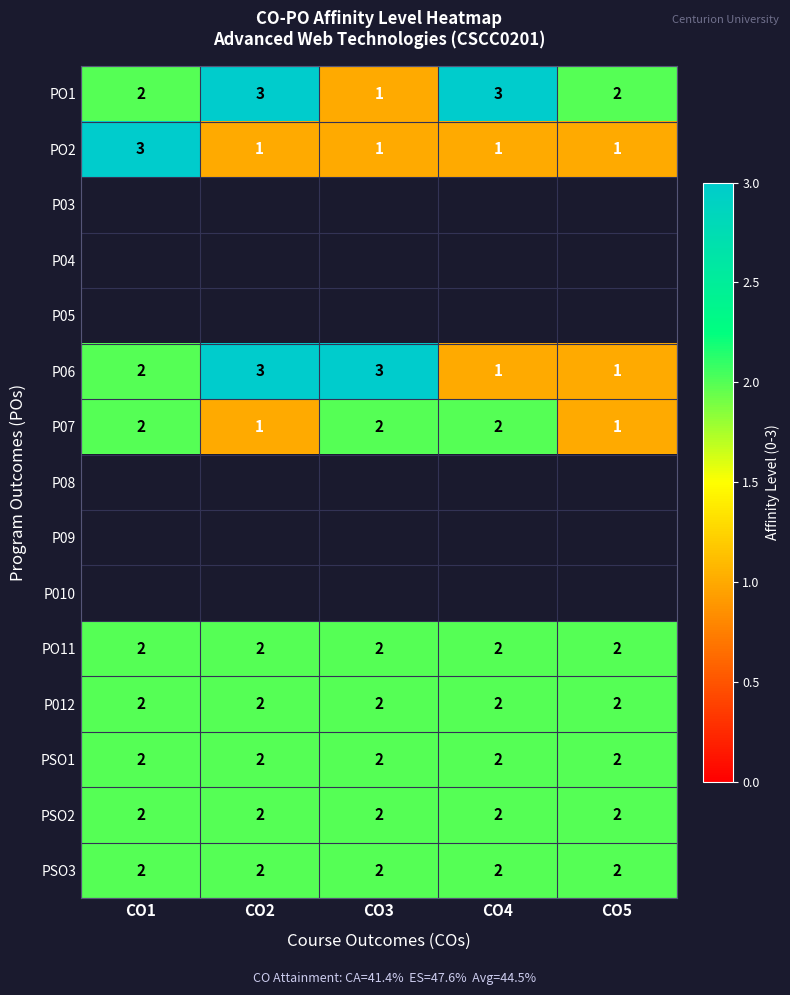

What is the difference between the highest and lowest values at CO1?

1.0